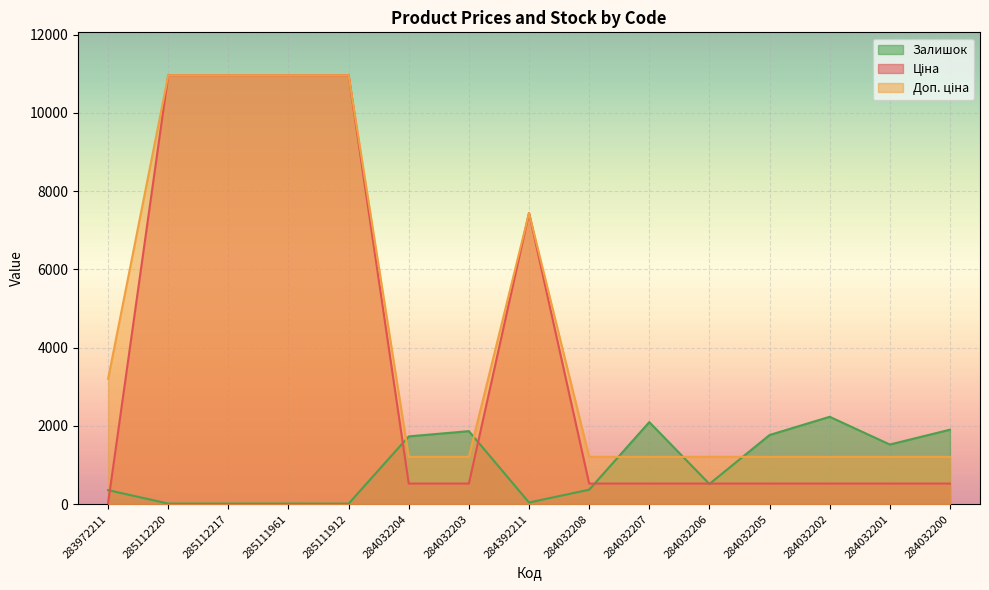

Does the chart display data point markers on the line(s)?

No